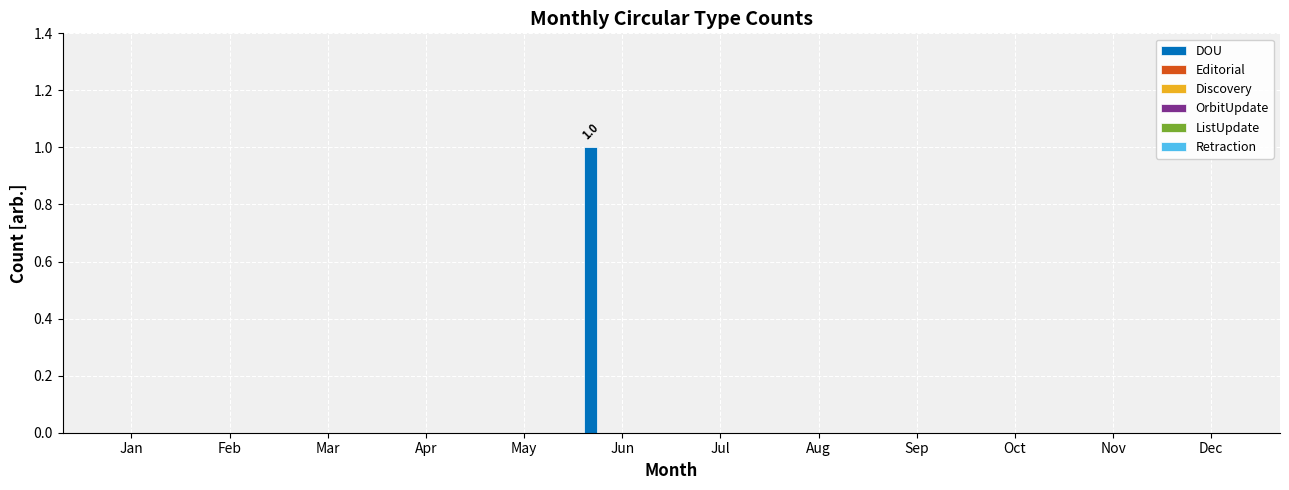

Count the number of categories in the chart.

12